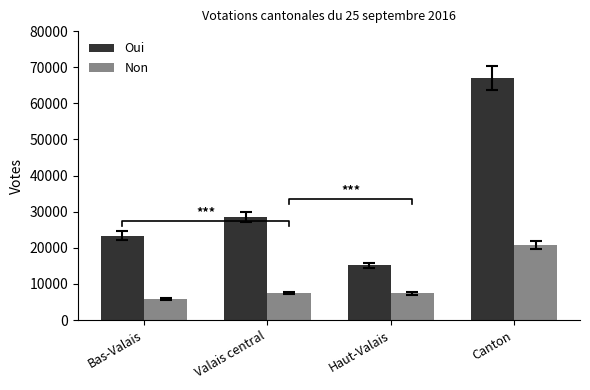

List the series in order of their peak value, highest first.

Oui, Non